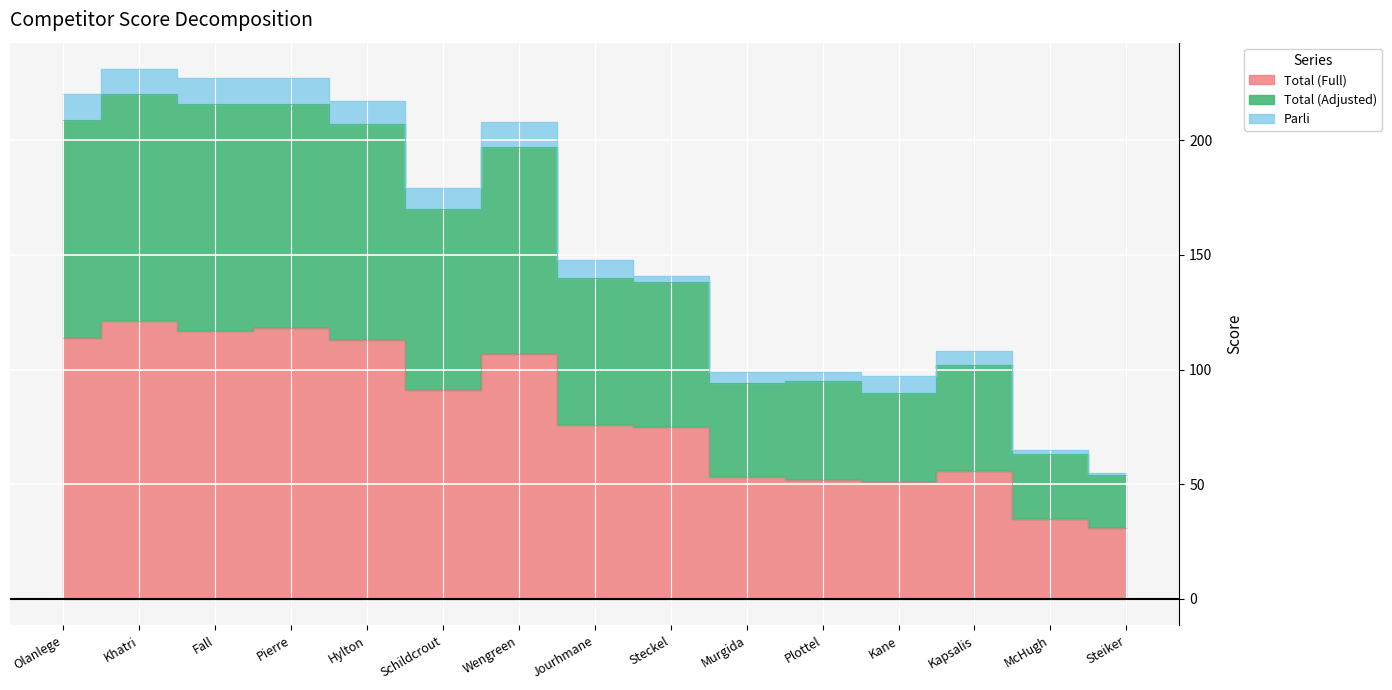

True or false: Total (Full) and Total (Adjusted) cross at least once.

False